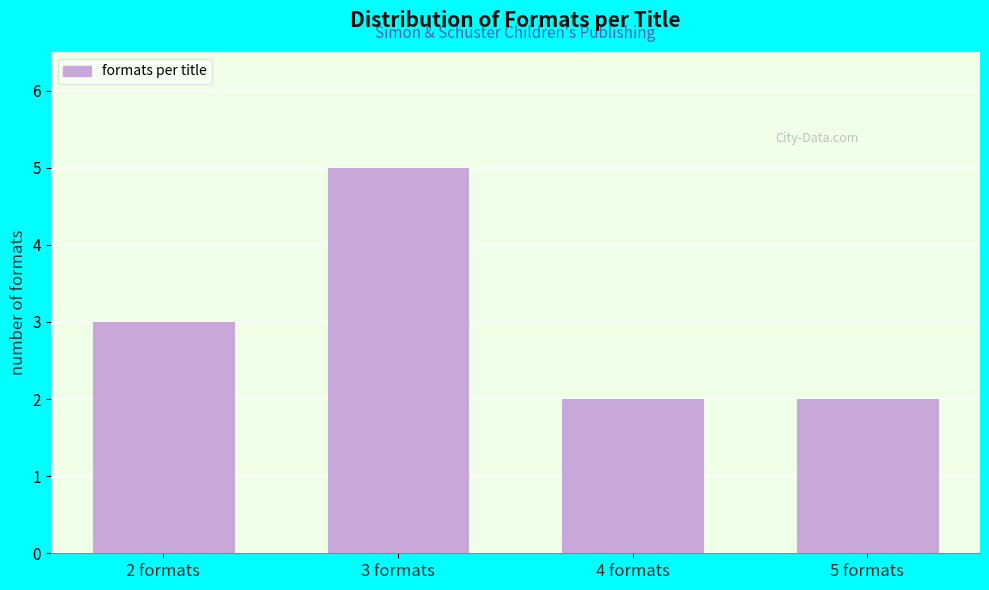

Reading right to left, what are all the values shown in this chart?

5 formats=2	4 formats=2	3 formats=5	2 formats=3